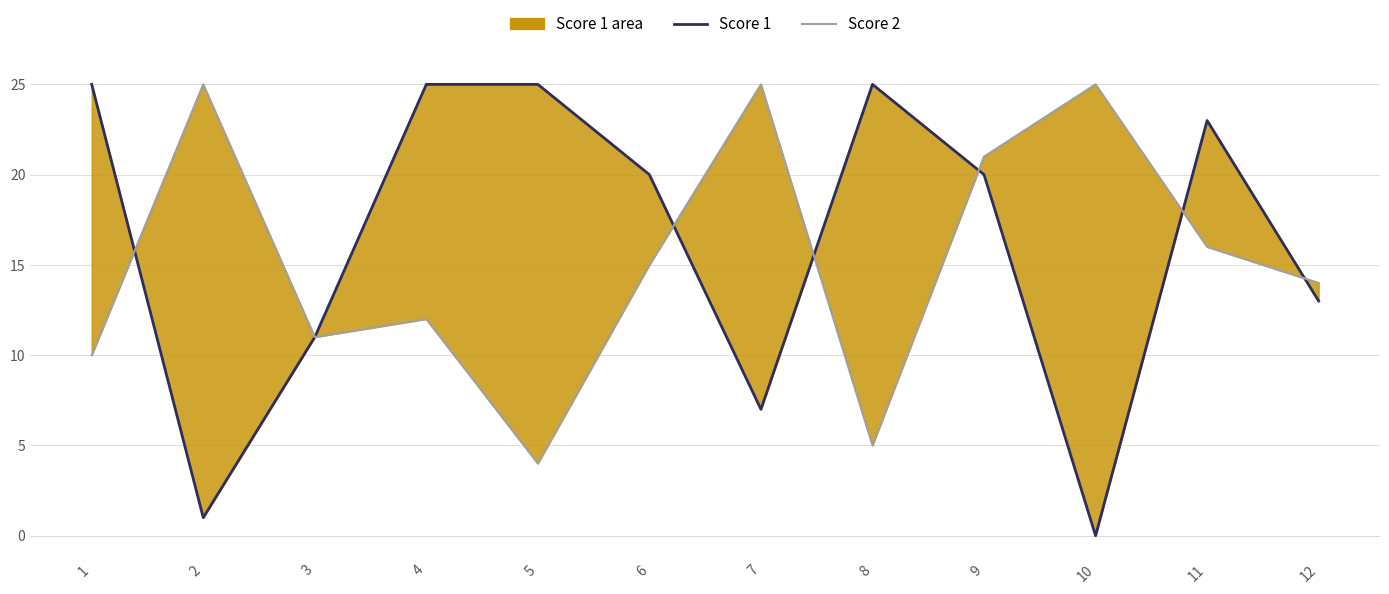

At which label is Score 2 closest to 14?

12